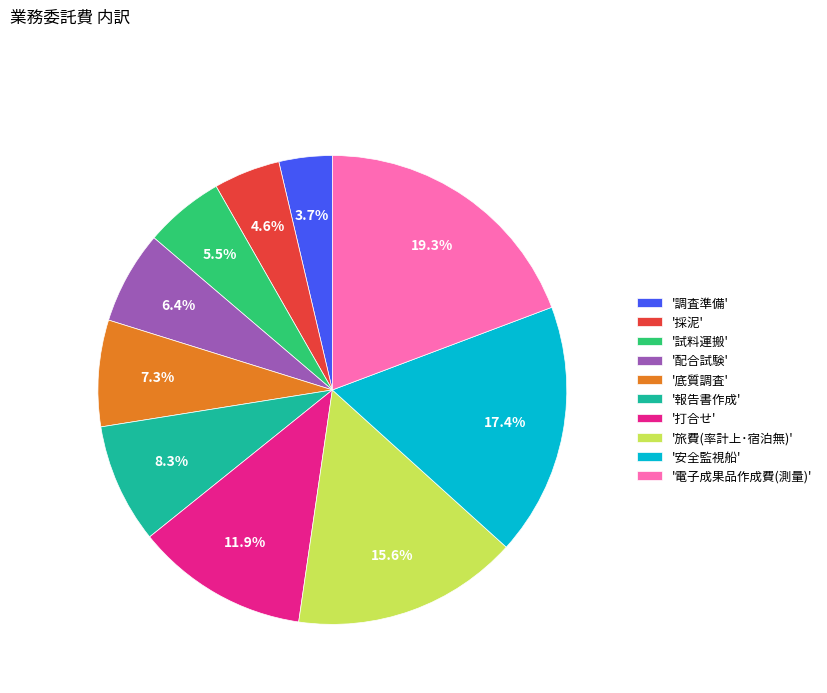

Rank the categories by value from highest to lowest.

'電子成果品作成費(測量)', '安全監視船', '旅費(率計上･宿泊無)', '打合せ', '報告書作成', '底質調査', '配合試験', '試料運搬', '採泥', '調査準備'